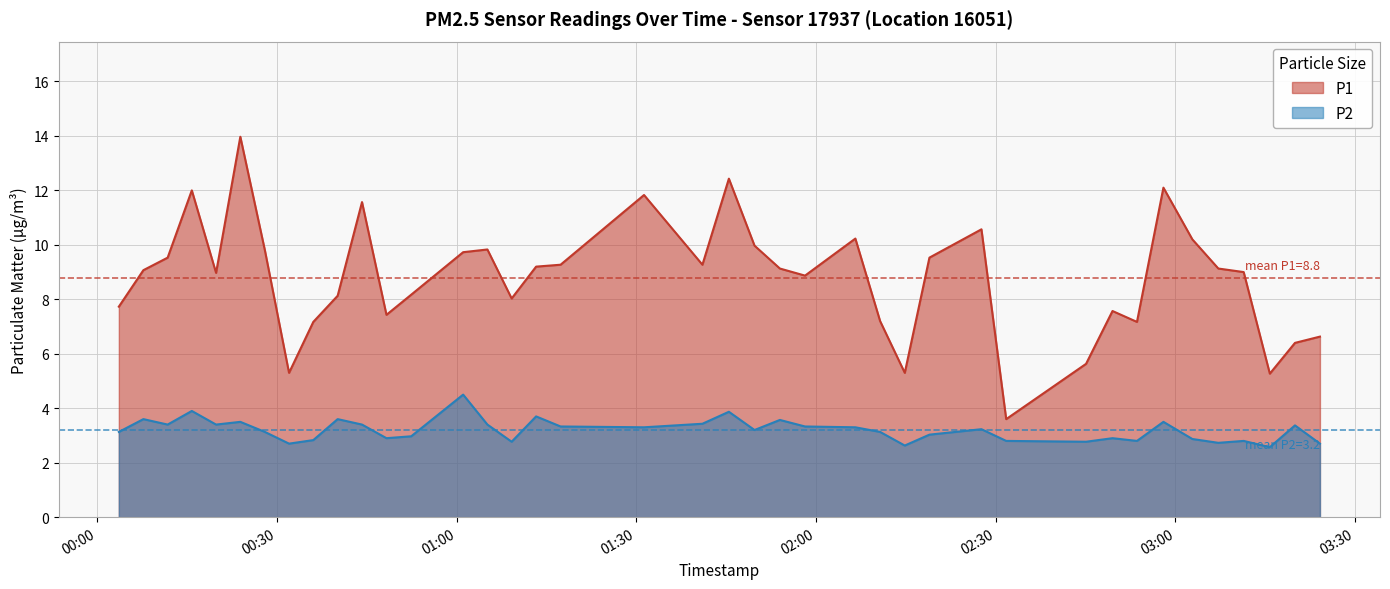

Which series has the largest range (max minus min)?

P1